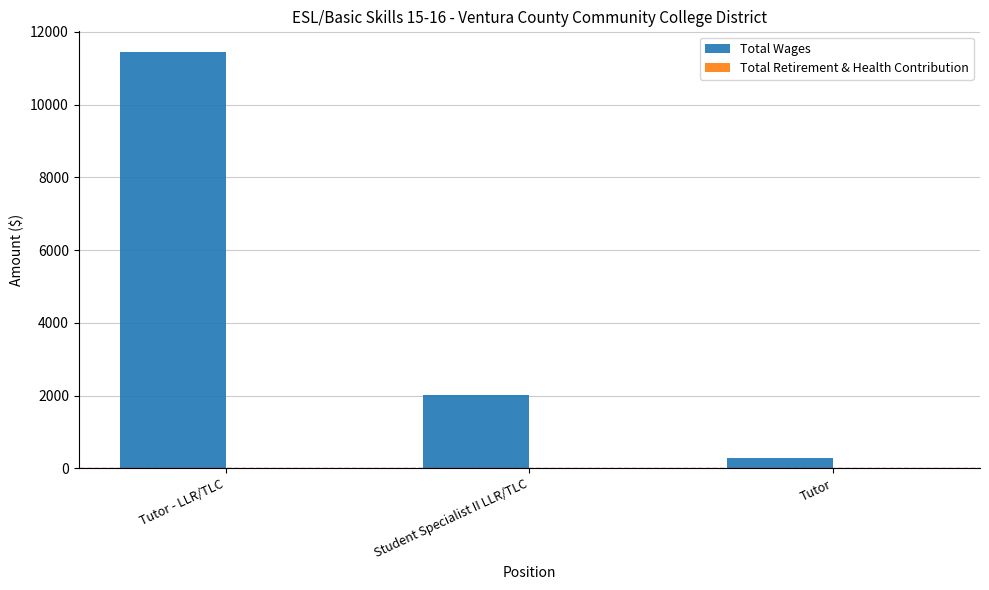

Count the number of data series in this chart.

1